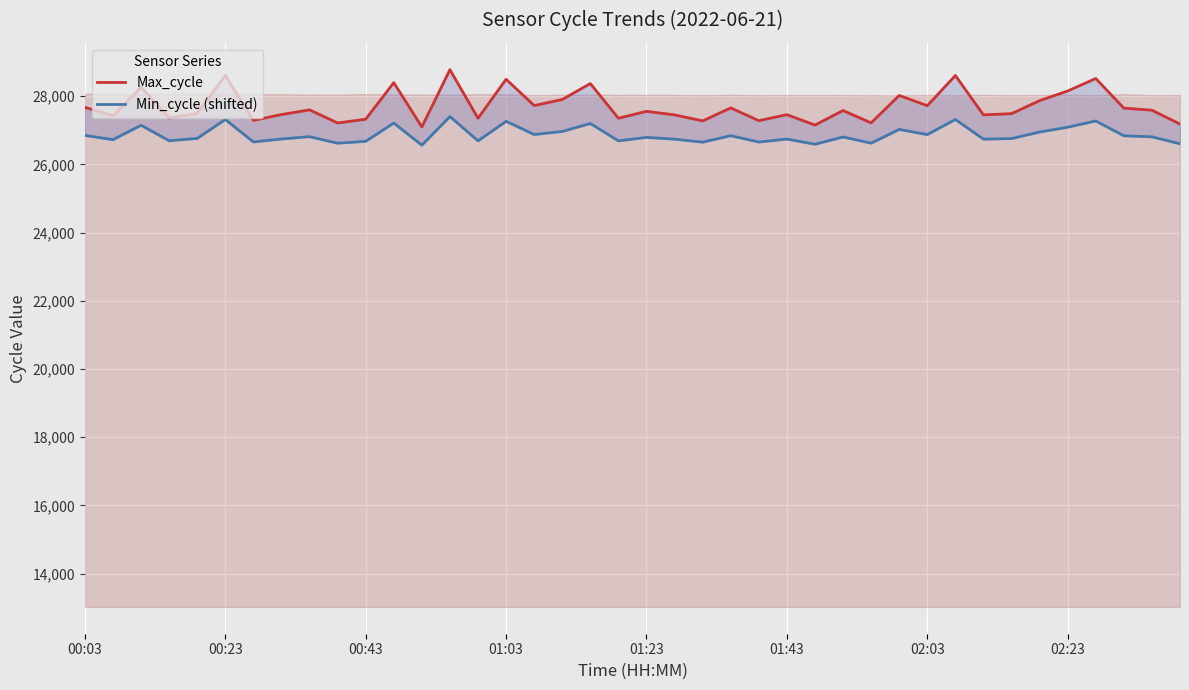

At how many categories does at least one series exceed 28042?

9